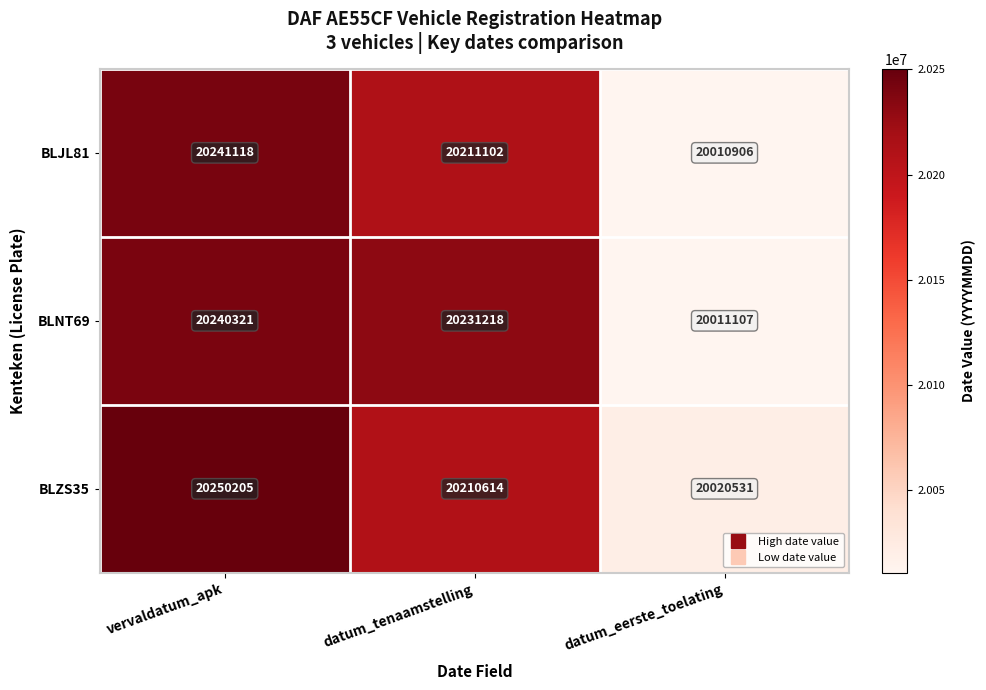

What is the total value across all series at vervaldatum_apk?

60731644